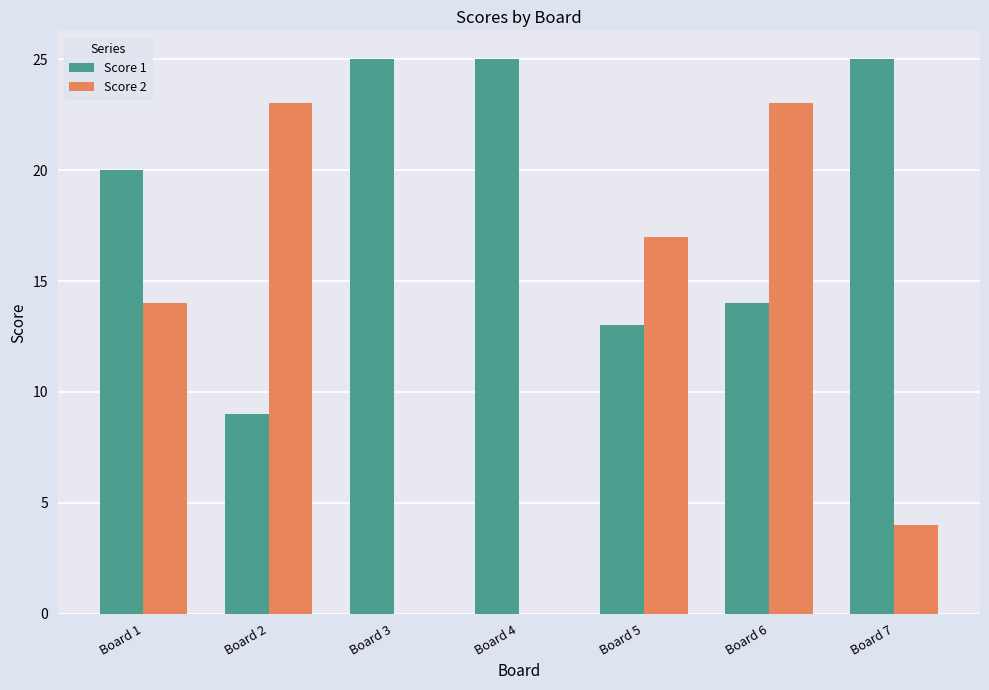

What is the average value of the Score 2 series?

12